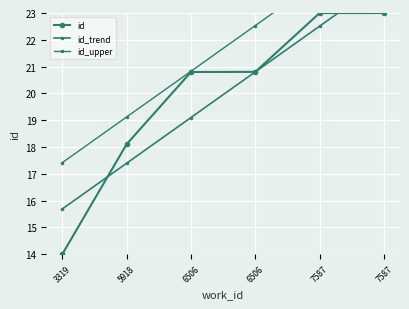

What is the difference between the second highest and minimum values in the id_trend series?

6.8